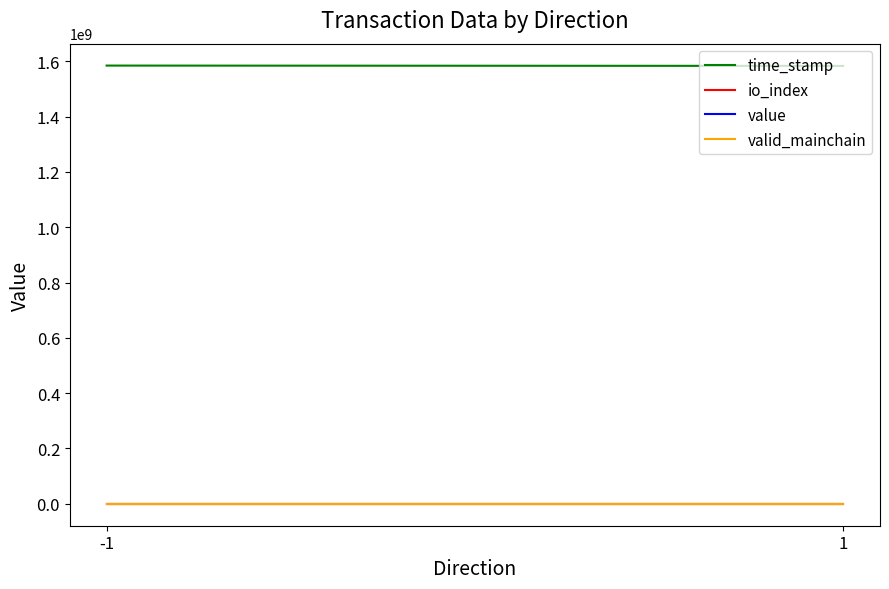

Which label corresponds to the largest value in the chart?

-1